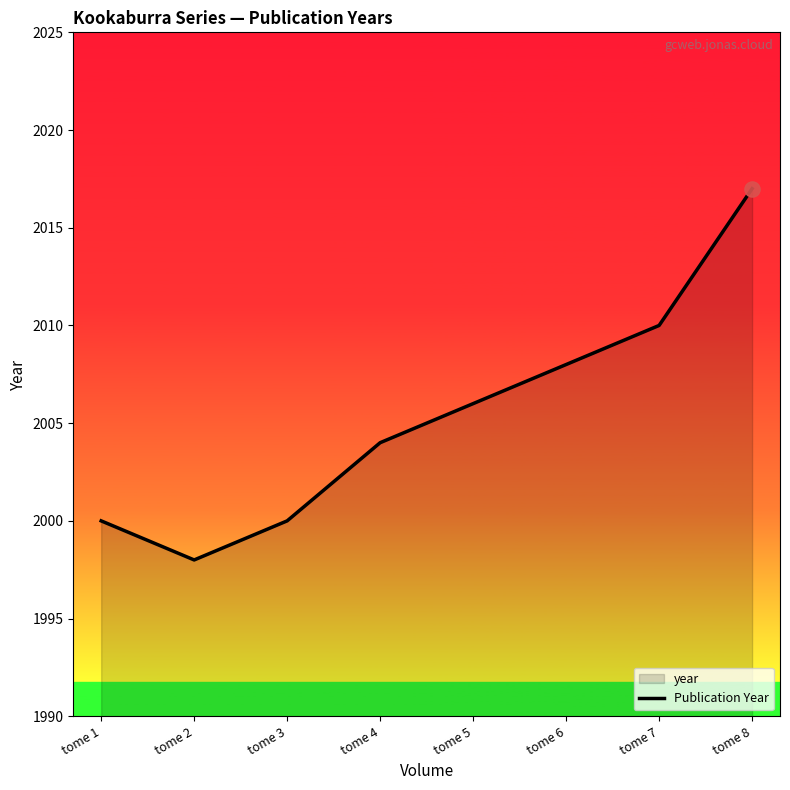

Which has a higher value, tome 7 or tome 8?

tome 8